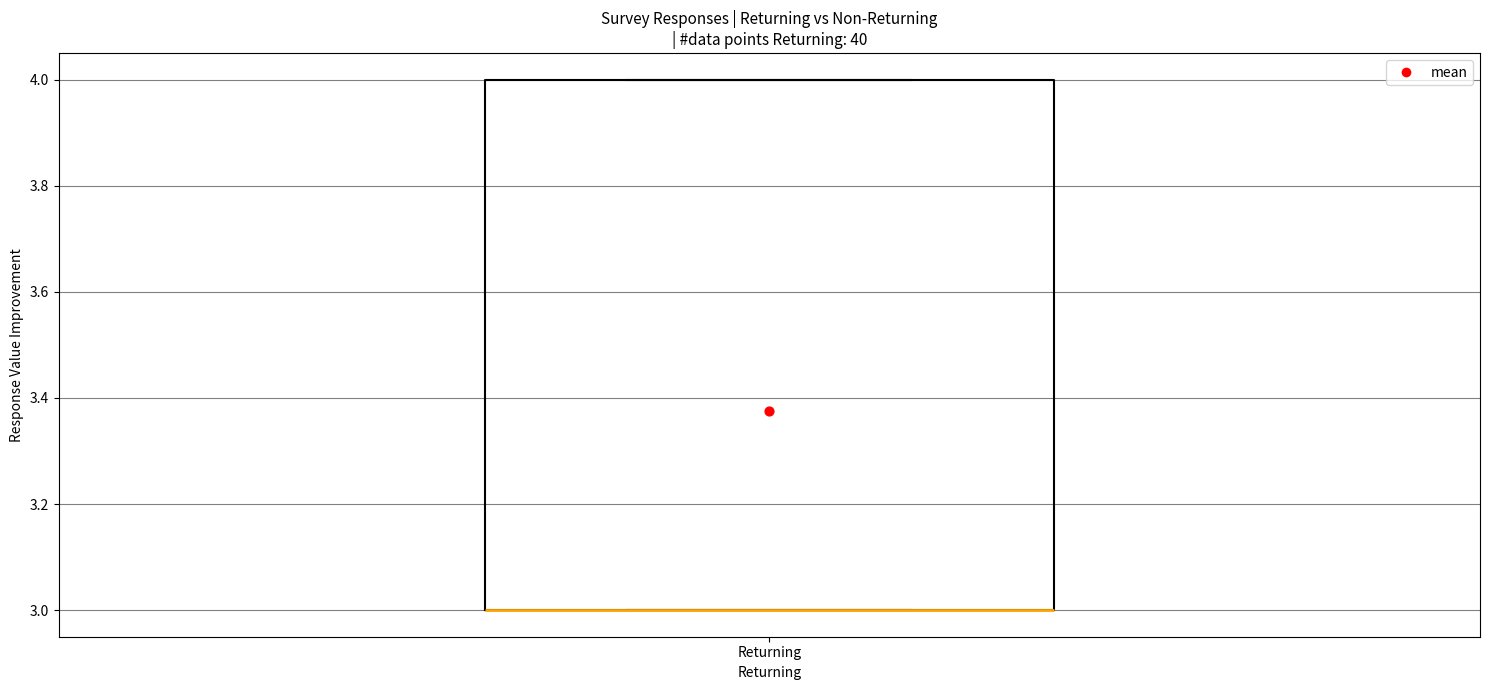

Where is the upper edge of the box for Returning on the y-axis? The values are not printed on the chart, so give them approximately, as read against the axis.

4